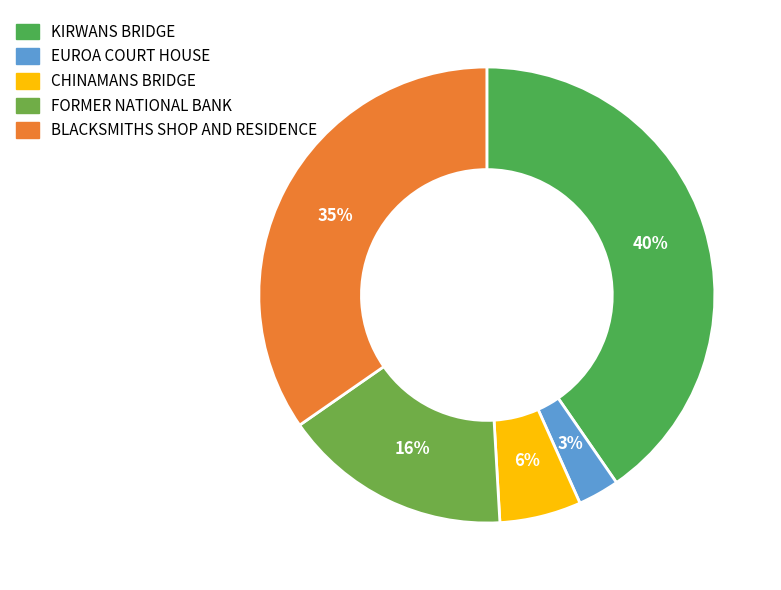

To the nearest percent, what is the difference between the largest and smallest slice percentages?

37%